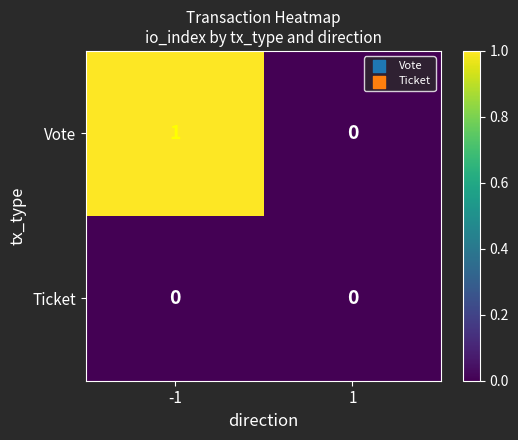

Is the value of Ticket at -1 greater than the value of Vote at -1?

No